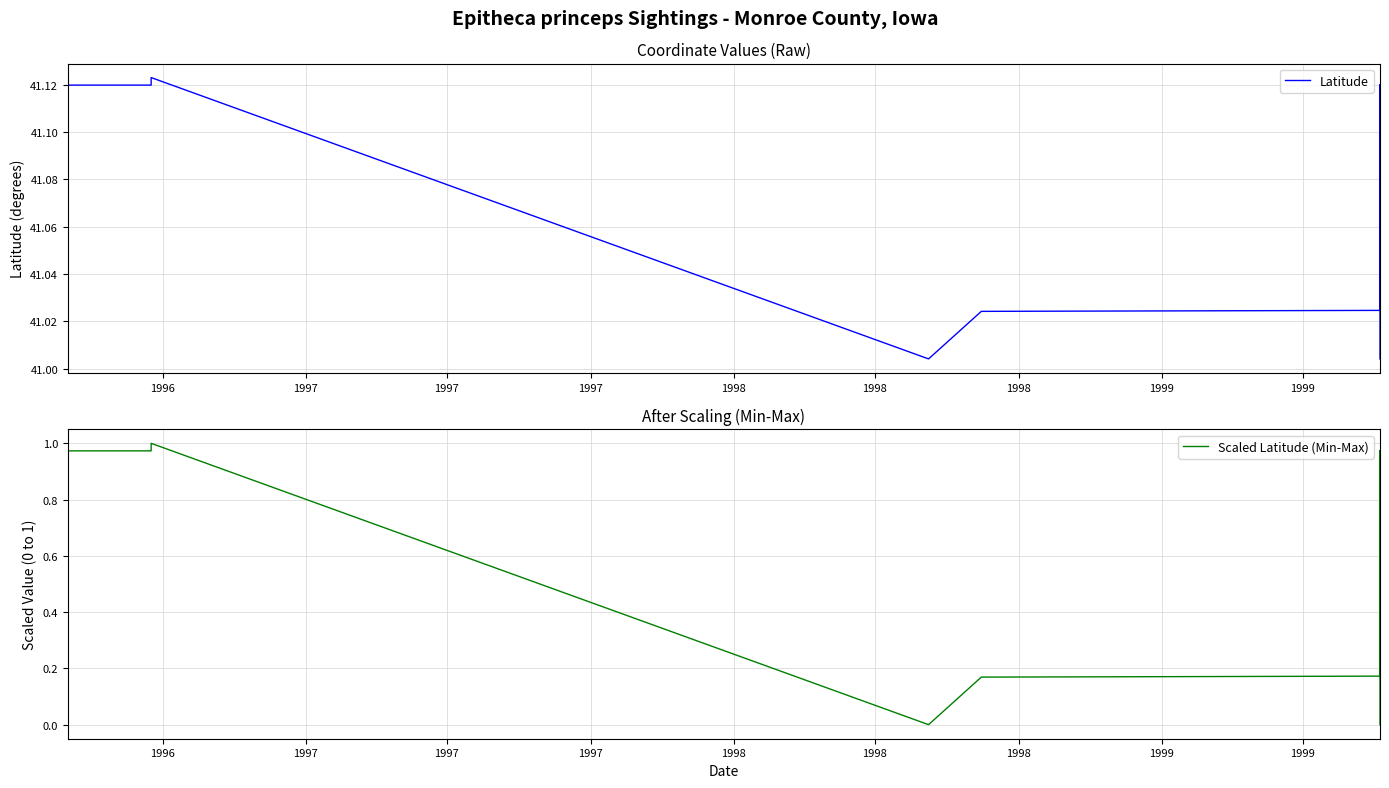

What is the difference between the maximum and minimum values in the Scaled Latitude (Min-Max) series?

1.0